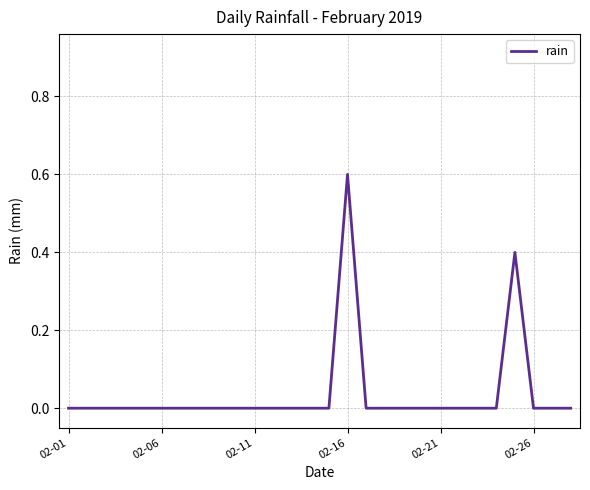

What is the greatest value displayed?

0.6